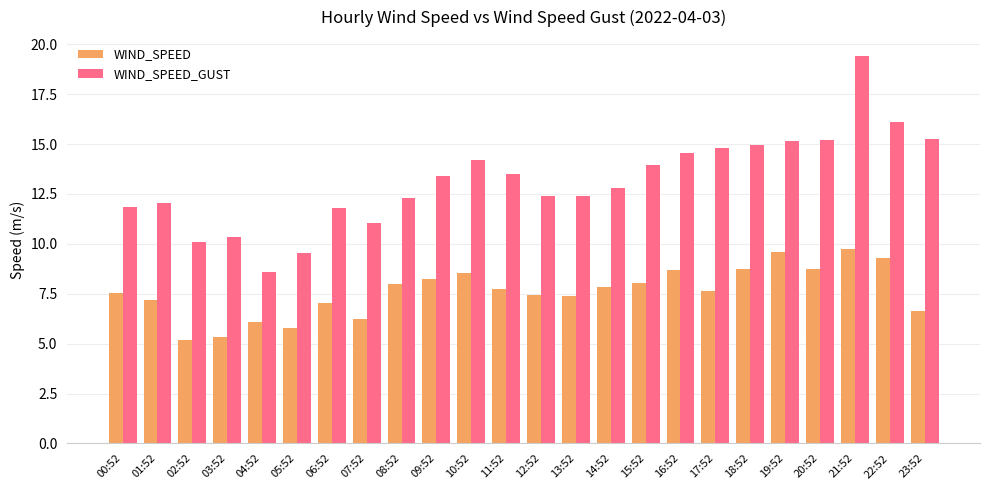

What is the label of the 13th bar from the left?

12:52